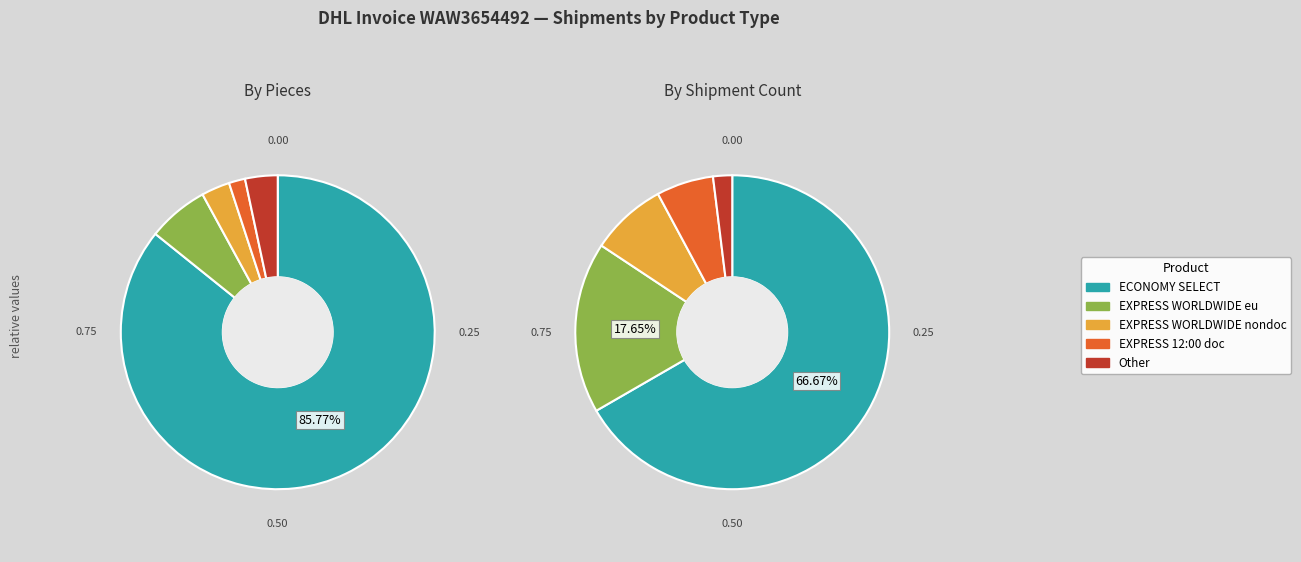

Which slice represents more than half of the pie?

ECONOMY SELECT